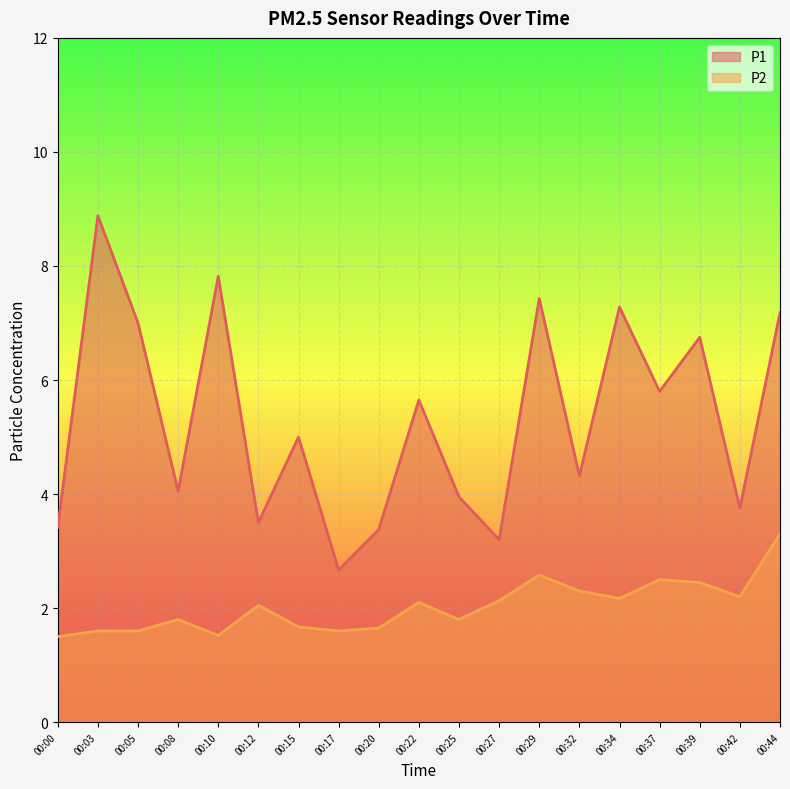

In P1, how many points are lower than both neighbors (excluding endpoints)?

7